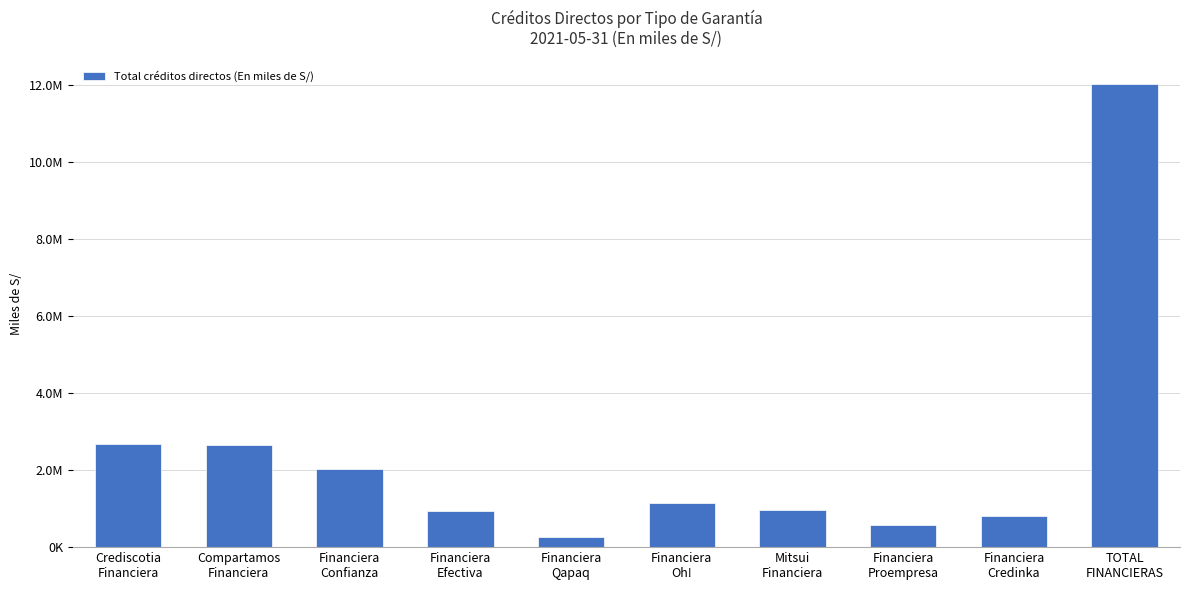

What is the sum of all values?

24046876.7